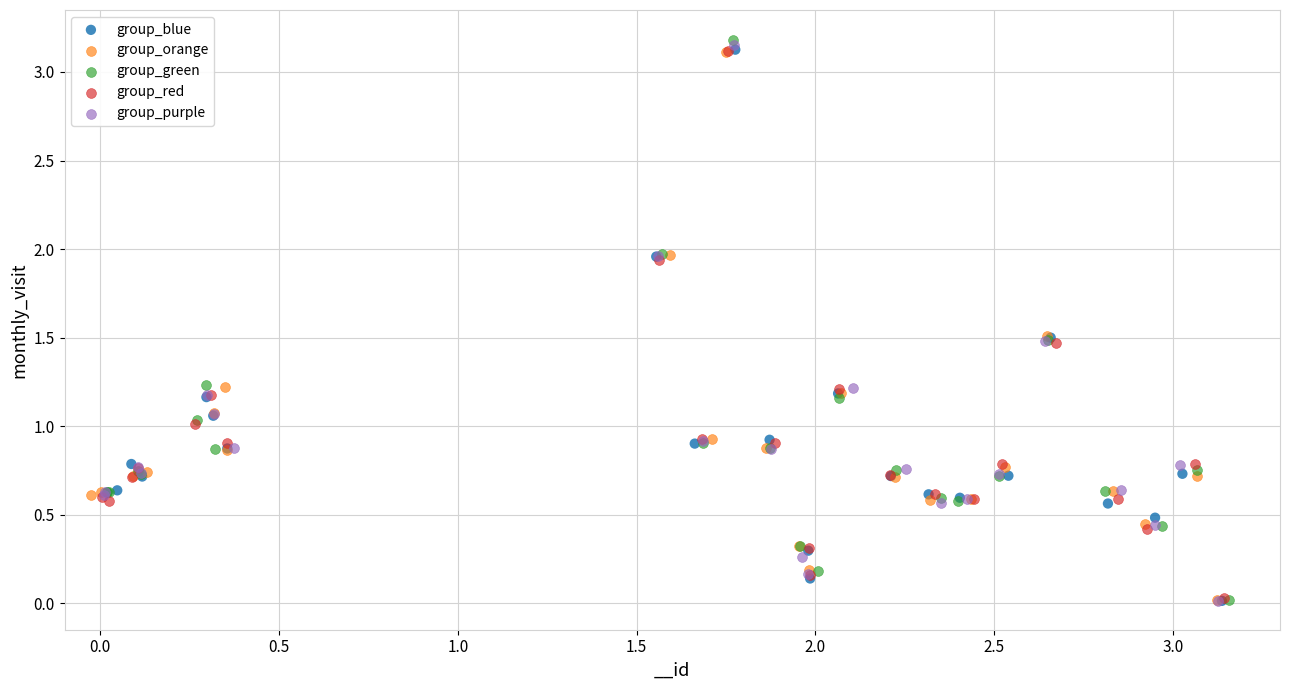

What are all the series names shown in the legend?

group_blue, group_orange, group_green, group_red, group_purple